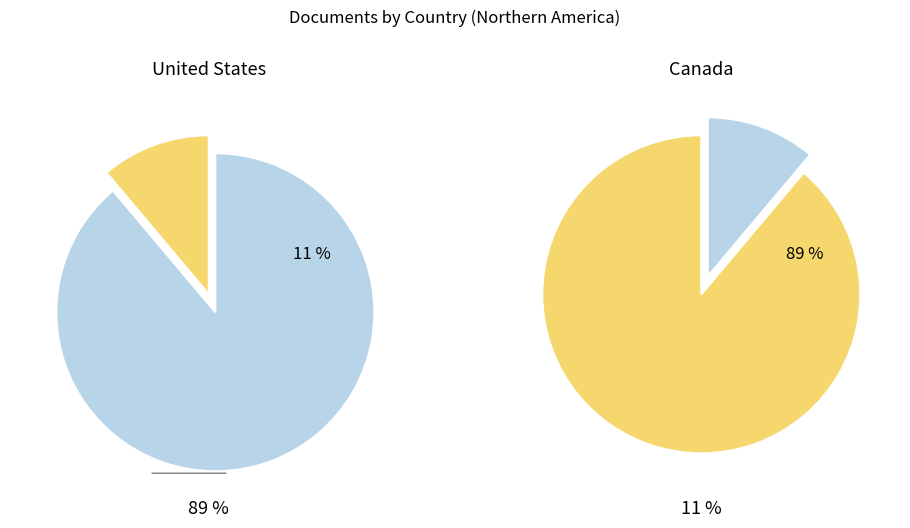

Which category has the biggest portion of the pie?

United States